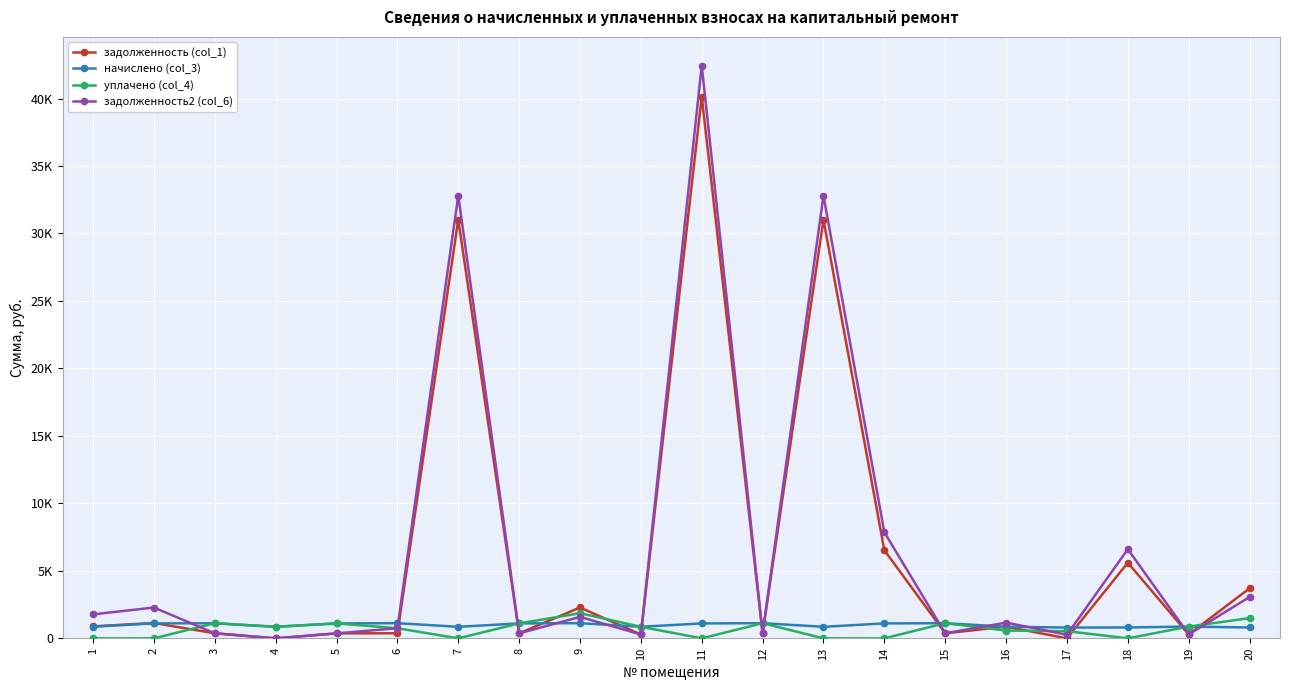

Reading left to right, what are all the values shown in this chart?

задолженность (col_1): 1=886.4	2=1138.9	3=374.5	4=0.0	5=369.1	6=375.3	7=31030.5	8=369.1	9=2286.2	10=285.3	11=40142.0	12=374.5	13=31030.5	14=6525.7	15=374.5	16=865.6	17=0.0	18=5604.7	19=290.8	20=3707.0
начислено (col_3): 1=863.2	2=1109.0	3=1119.9	4=855.9	5=1107.2	6=1123.6	7=855.9	8=1107.2	9=1123.6	10=855.9	11=1107.2	12=1123.6	13=855.9	14=1107.2	15=1123.6	16=861.3	17=799.4	18=806.7	19=872.2	20=804.9
уплачено (col_4): 1=0.0	2=0.0	3=1119.9	4=855.9	5=1107.2	6=749.0	7=0.0	8=1107.2	9=1860.3	10=855.9	11=0.0	12=1123.6	13=0.0	14=0.0	15=1123.6	16=578.3	17=533.5	18=0.0	19=872.2	20=1500.0
задолженность2 (col_6): 1=1777.2	2=2283.3	3=374.5	4=0.0	5=369.1	6=749.0	7=32812.2	8=369.1	9=1590.1	10=285.3	11=42446.8	12=374.5	13=32812.2	14=7860.6	15=374.5	16=1166.8	17=265.0	18=6606.7	19=290.8	20=3063.2